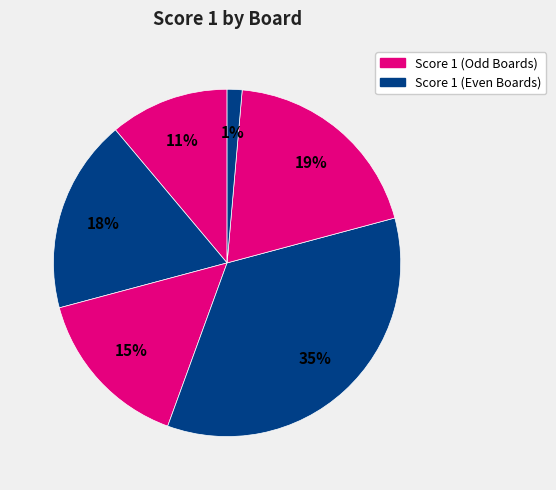

Count the number of slices in the pie.

6